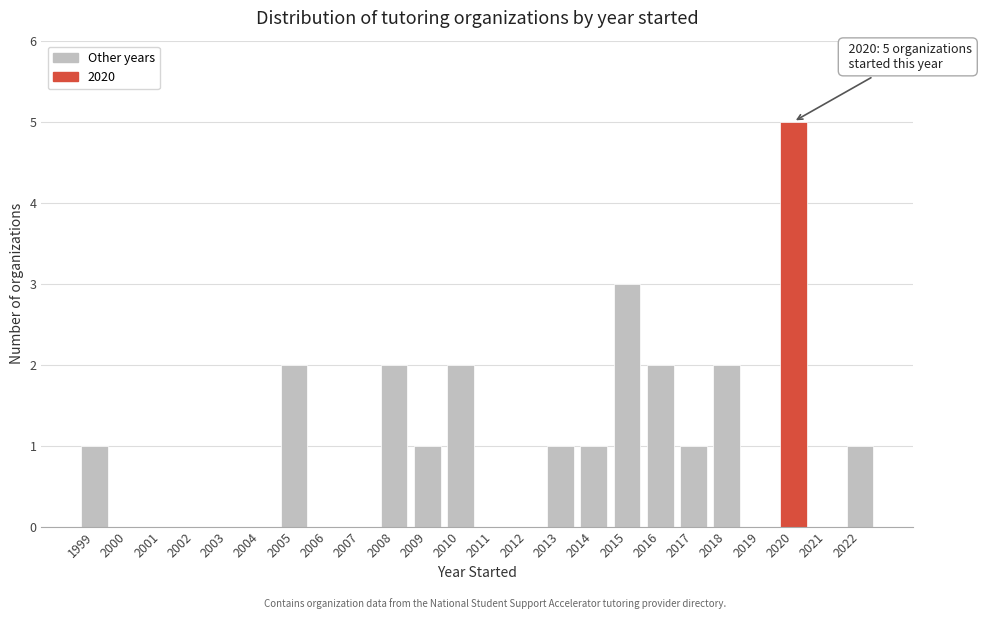

Reading left to right, list all the values displayed in this chart.

1999=1	2000=0	2001=0	2002=0	2003=0	2004=0	2005=2	2006=0	2007=0	2008=2	2009=1	2010=2	2011=0	2012=0	2013=1	2014=1	2015=3	2016=2	2017=1	2018=2	2019=0	2020=5	2021=0	2022=1